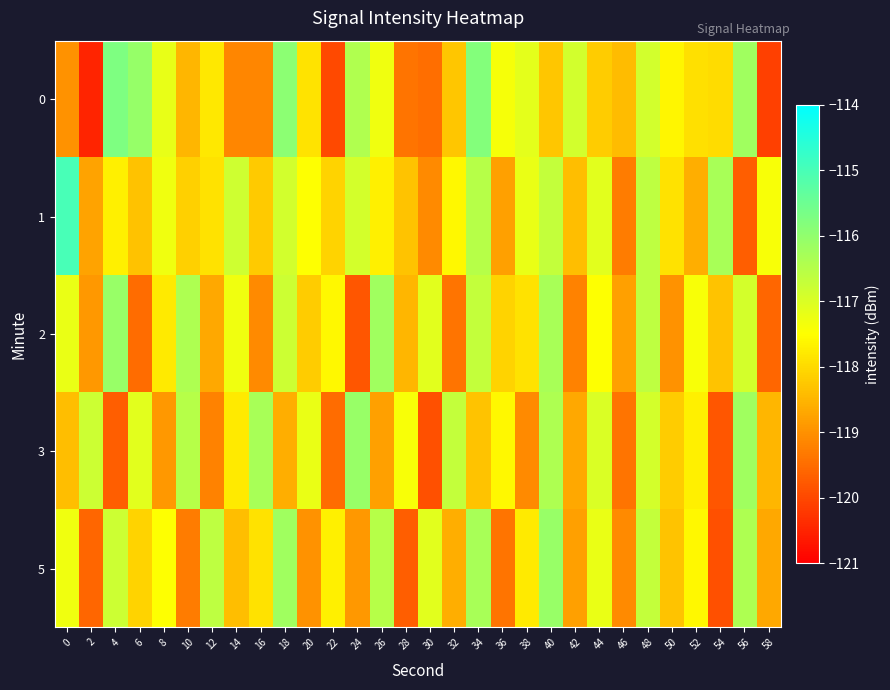

Reading left to right, transcribe all the data shown in this chart.

0: 0=-119.0	2=-120.5	4=-115.7	6=-116.1	8=-117.2	10=-118.5	12=-117.8	14=-119.2	16=-119.1	18=-115.9	20=-117.9	22=-120.0	24=-116.4	26=-117.3	28=-119.4	30=-119.5	32=-118.3	34=-115.8	36=-117.4	38=-117.1	40=-118.3	42=-116.9	44=-118.2	46=-118.4	48=-116.9	50=-117.6	52=-117.9	54=-118.0	56=-116.2	58=-120.1
1: 0=-115.0	2=-118.8	4=-117.7	6=-118.3	8=-117.3	10=-118.1	12=-117.9	14=-116.8	16=-118.2	18=-116.9	20=-117.5	22=-118.1	24=-116.9	26=-117.7	28=-118.3	30=-119.1	32=-117.6	34=-116.5	36=-118.8	38=-117.2	40=-116.7	42=-118.4	44=-117.1	46=-119.3	48=-116.6	50=-117.9	52=-118.6	54=-116.3	56=-119.7	58=-117.4
2: 0=-117.2	2=-118.9	4=-116.1	6=-119.5	8=-117.8	10=-116.4	12=-118.7	14=-117.3	16=-119.1	18=-116.8	20=-118.2	22=-117.6	24=-119.8	26=-116.2	28=-118.5	30=-117.1	32=-119.4	34=-116.7	36=-118.1	38=-117.9	40=-116.3	42=-119.2	44=-117.5	46=-118.8	48=-116.6	50=-119.0	52=-117.4	54=-118.3	56=-116.9	58=-119.6
3: 0=-118.4	2=-116.8	4=-119.7	6=-117.1	8=-118.9	10=-116.5	12=-119.2	14=-117.8	16=-116.3	18=-118.6	20=-117.2	22=-119.5	24=-116.1	26=-118.8	28=-117.4	30=-119.9	32=-116.7	34=-118.3	36=-117.6	38=-119.1	40=-116.4	42=-118.7	44=-117.0	46=-119.4	48=-116.9	50=-118.2	52=-117.7	54=-119.8	56=-116.2	58=-118.5
5: 0=-117.3	2=-119.6	4=-116.8	6=-118.1	8=-117.5	10=-119.3	12=-116.6	14=-118.4	16=-117.9	18=-116.2	20=-119.0	22=-117.7	24=-118.9	26=-116.5	28=-119.7	30=-117.1	32=-118.6	34=-116.3	36=-119.4	38=-117.8	40=-116.1	42=-118.8	44=-117.2	46=-119.1	48=-116.7	50=-118.3	52=-117.6	54=-119.9	56=-116.4	58=-118.7